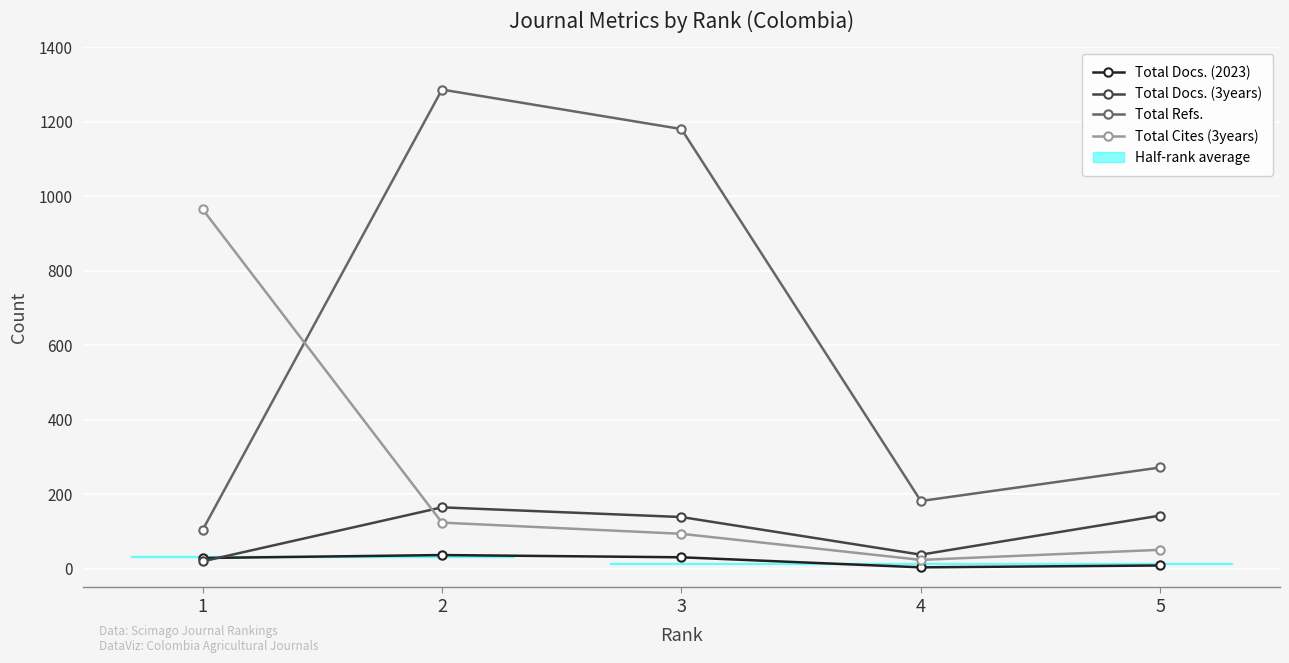

Reading left to right, list all the values displayed in this chart.

Total Docs. (2023): 1=29	2=37	3=31	4=4	5=9
Total Docs. (3years): 1=20	2=165	3=139	4=38	5=143
Total Refs.: 1=104	2=1286	3=1180	4=182	5=272
Total Cites (3years): 1=965	2=124	3=94	4=24	5=51